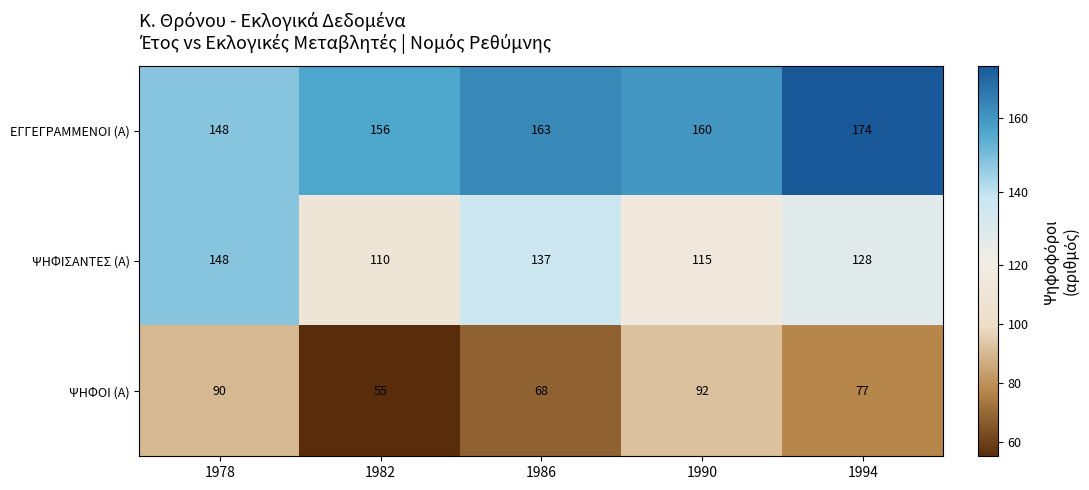

What is the greatest value displayed?

174